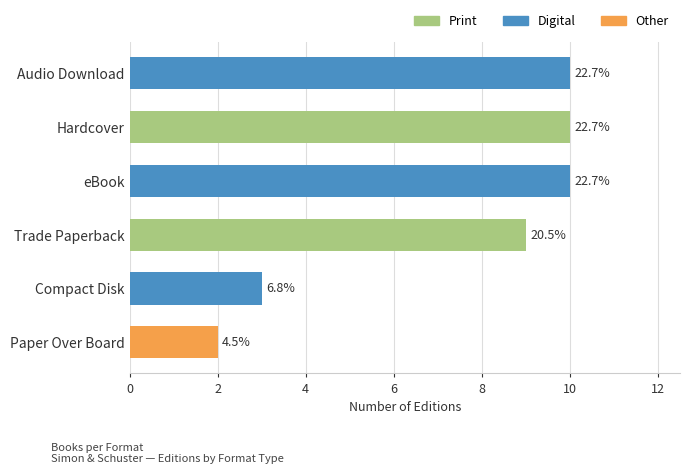

How many bars are there in total?

6